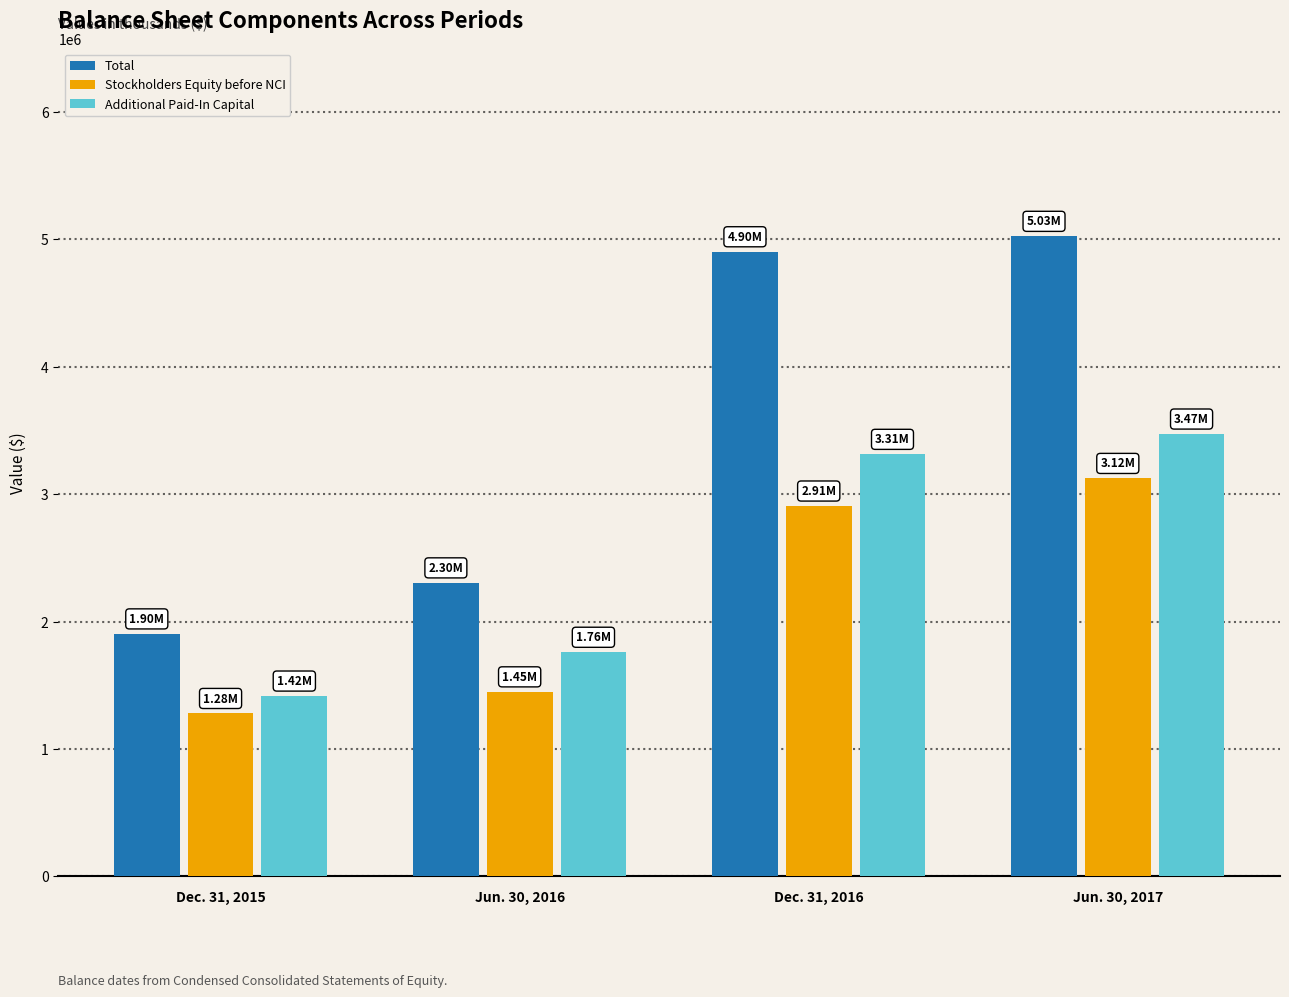

Which series has the largest total across all categories?

Total